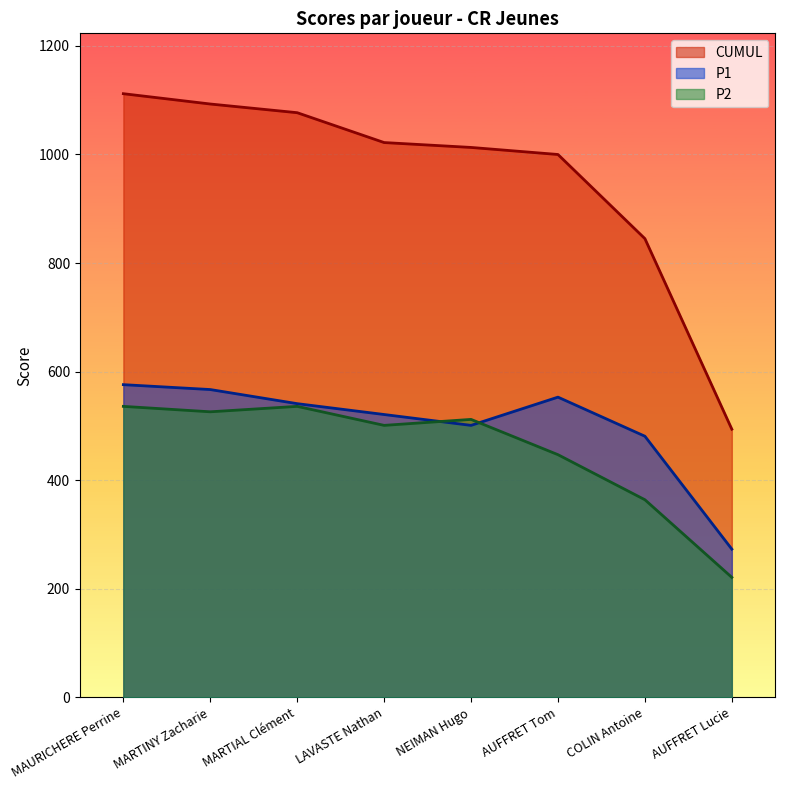

What is the difference between the highest and lowest values at COLIN Antoine?

481